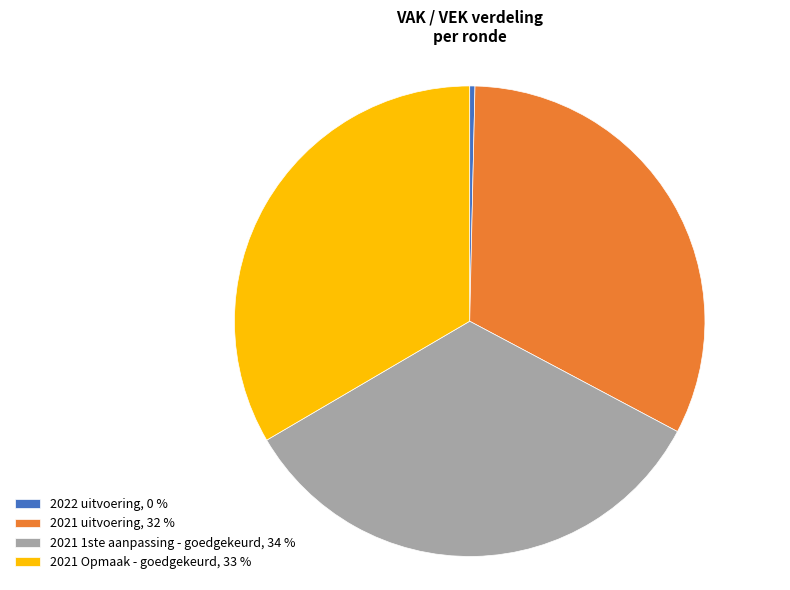

Which has a higher value, 2021 Opmaak - goedgekeurd, 33 % or 2022 uitvoering, 0 %?

2021 Opmaak - goedgekeurd, 33 %